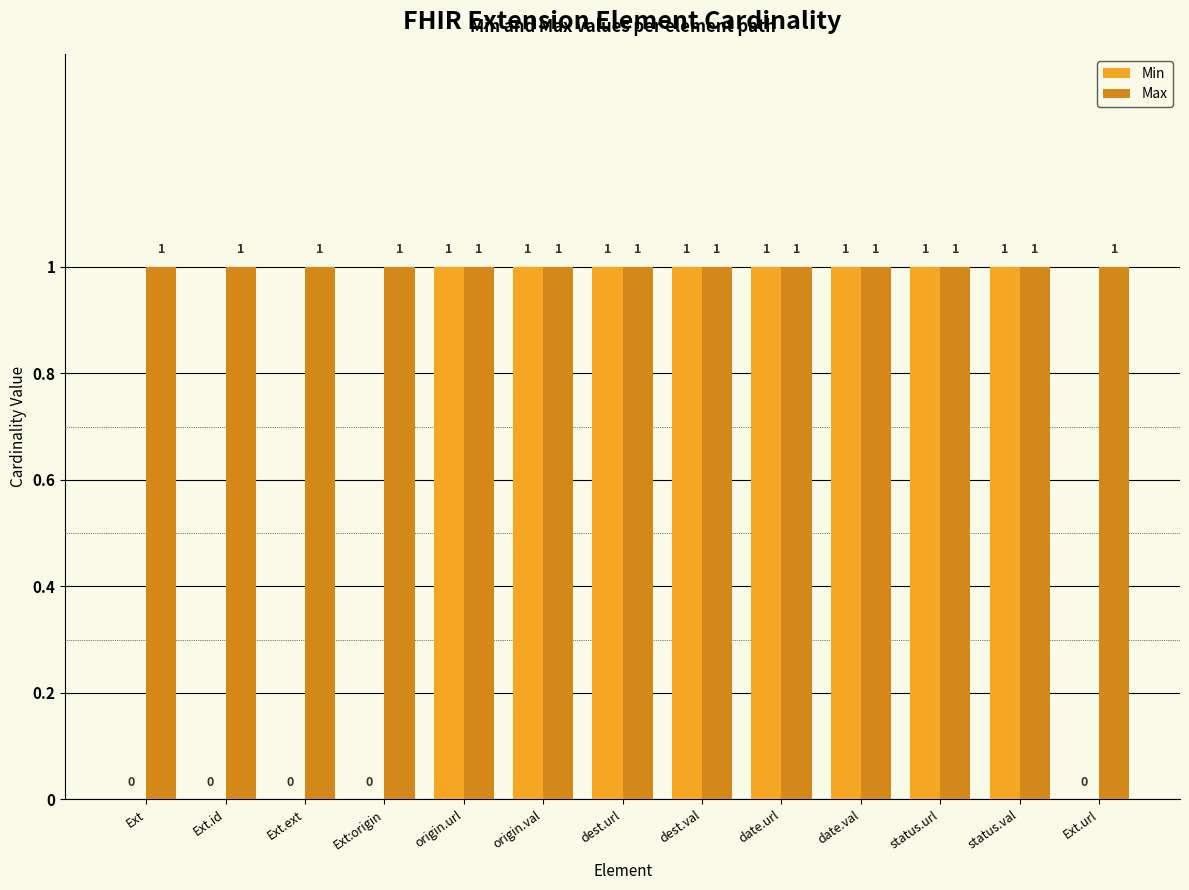

What is the sum of the Max values at Ext:origin and date.url?

2